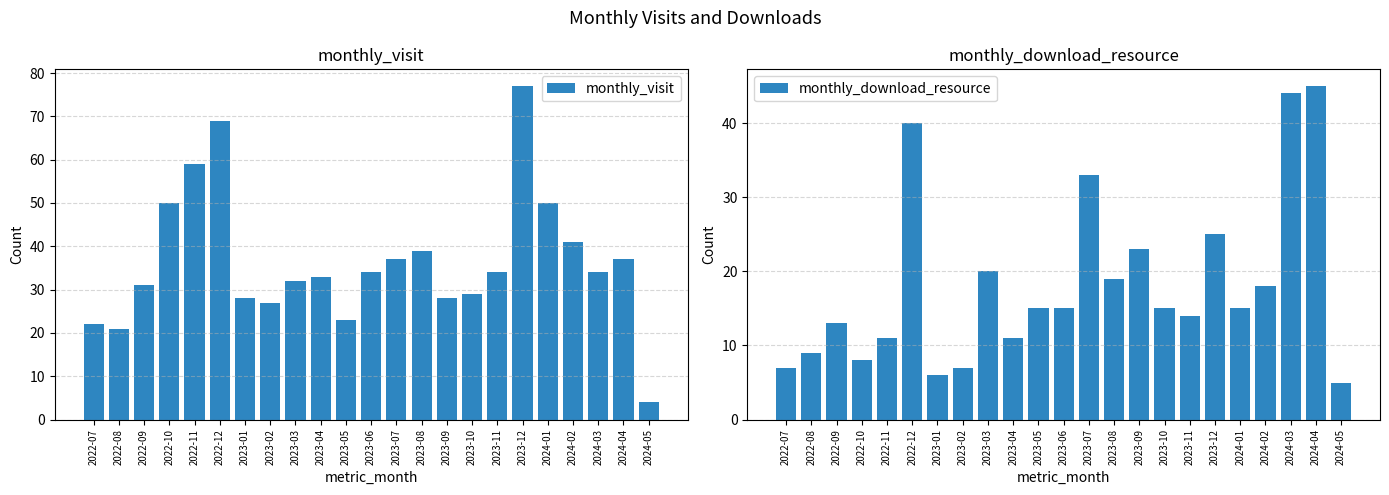

Reading right to left, extract all data points from this chart.

monthly_visit: 4	37	34	41	50	77	34	29	28	39	37	34	23	33	32	27	28	69	59	50	31	21	22
monthly_download_resource: 5	45	44	18	15	25	14	15	23	19	33	15	15	11	20	7	6	40	11	8	13	9	7